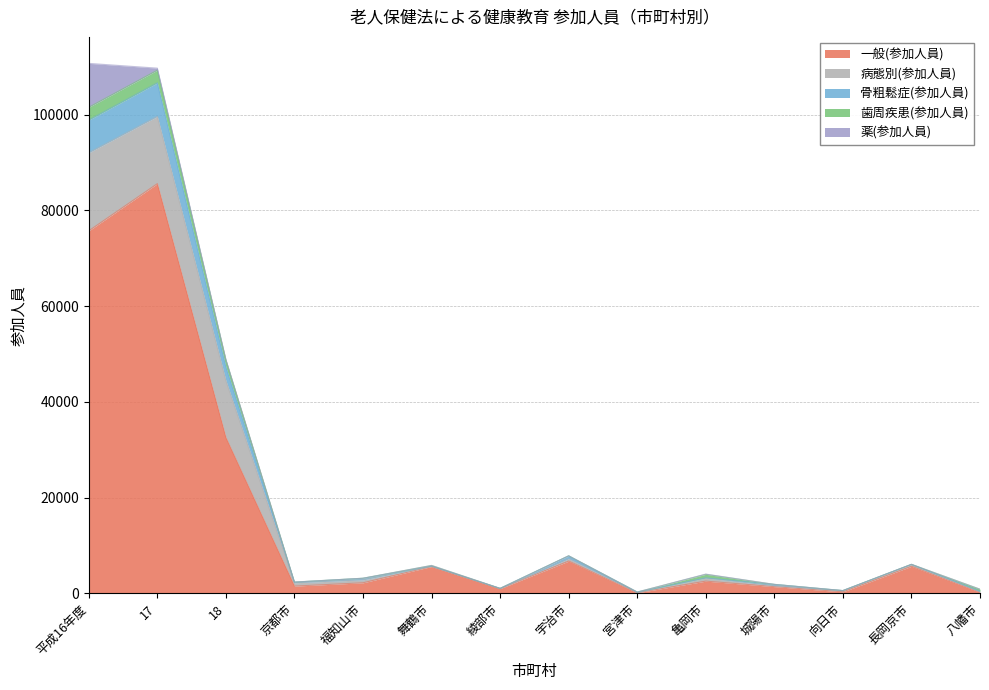

What is the average value of the 一般(参加人員) series?

15788